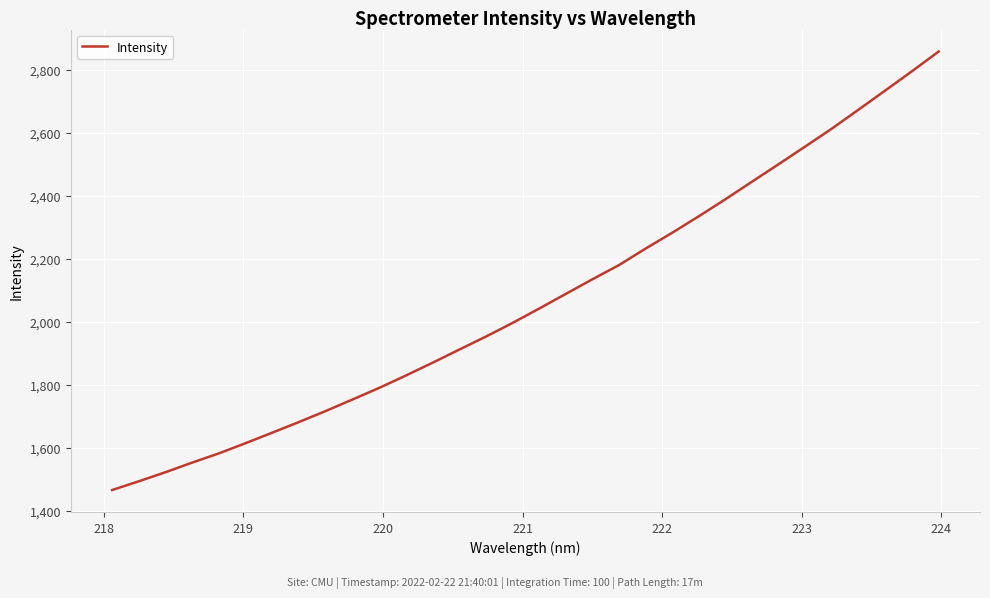

What is the sum of all values?

66236.8